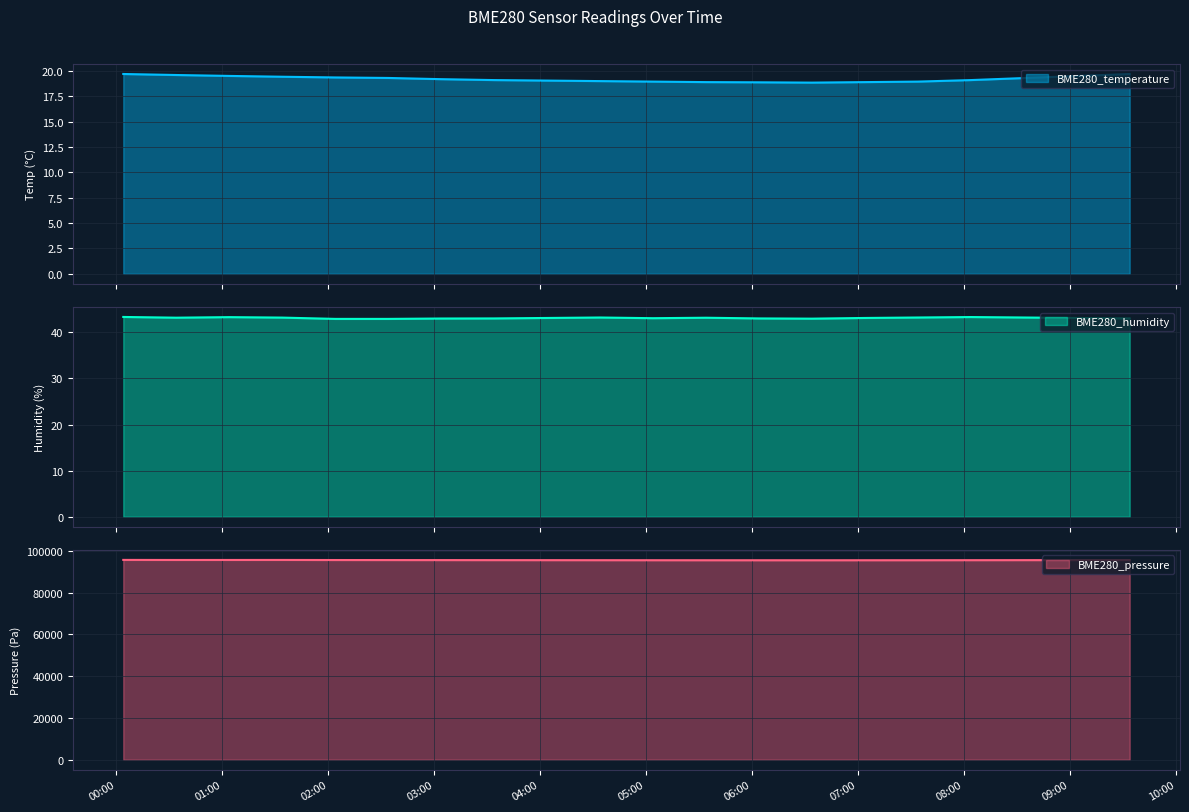

Which series has the largest range (max minus min)?

BME280_pressure